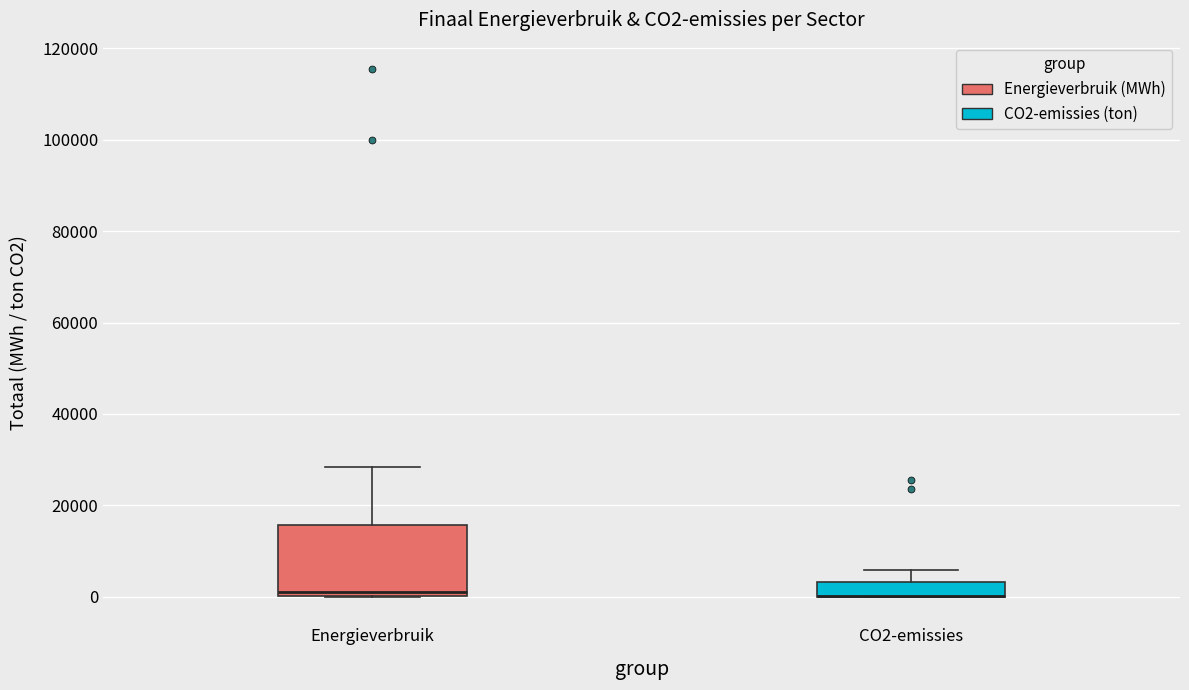

Reading left to right, transcribe this box plot: for each box, give where its median line is, the range the box spans, and where its two whiskers end, as read against the y-axis. The values are not printed on the chart, so give them approximately, as read against the axis.

Energieverbruik: median 0 (just above the box's lower edge), box 0 to 16000, whiskers 0 to 28000
CO2-emissies: median 0 (drawn on the box's lower edge), box 0 to 4000, whiskers 0 to 6000